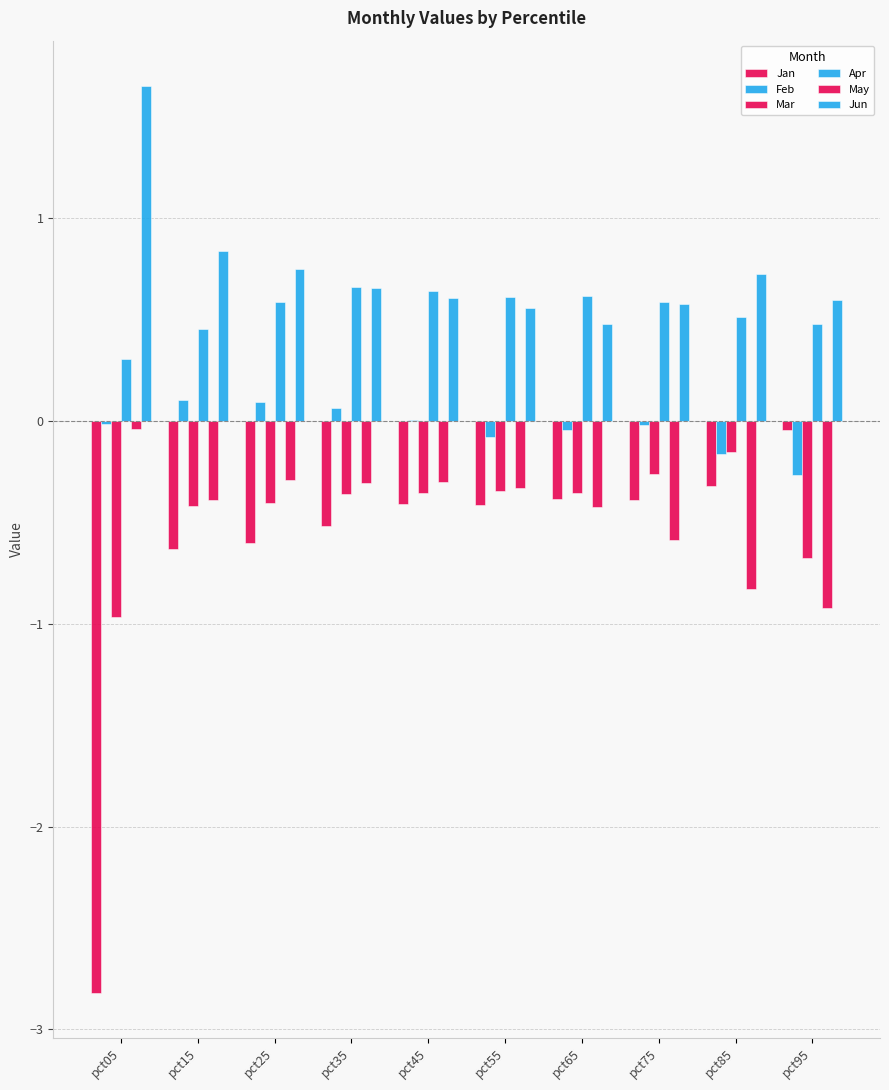

How many data points does each series have?

10